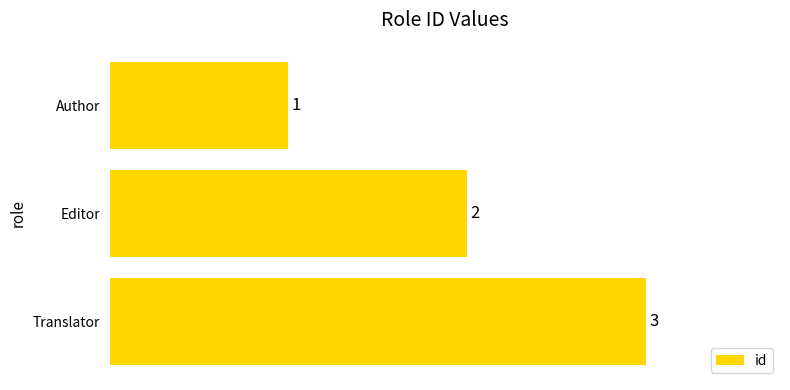

Count the values in the range 1 to 3.

3